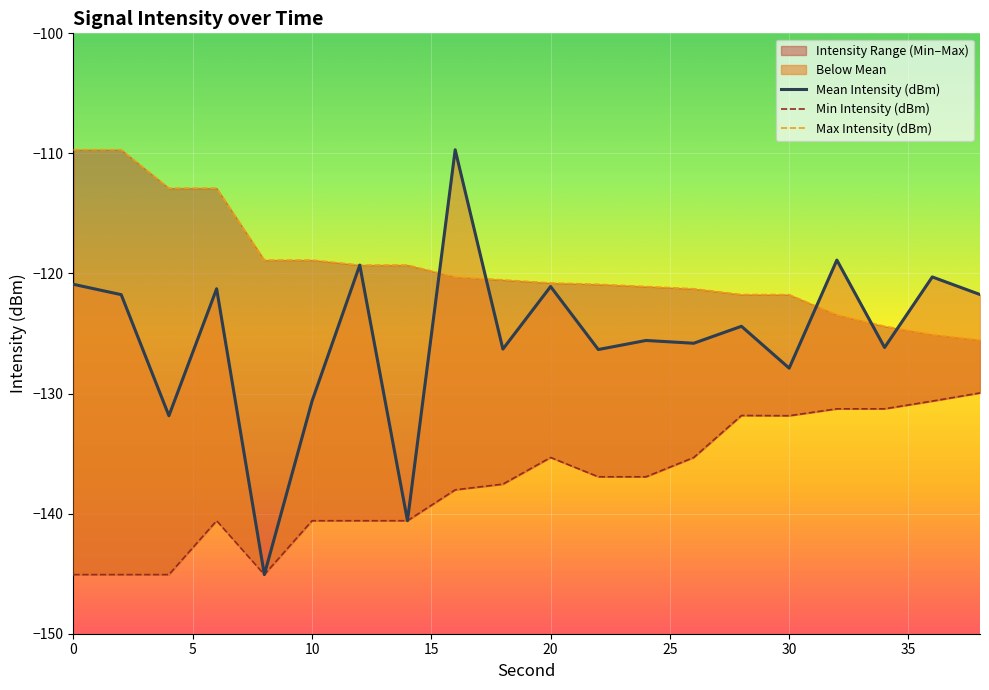

The value of Mean Intensity (dBm) at 0 is -120.9. True or false?

True